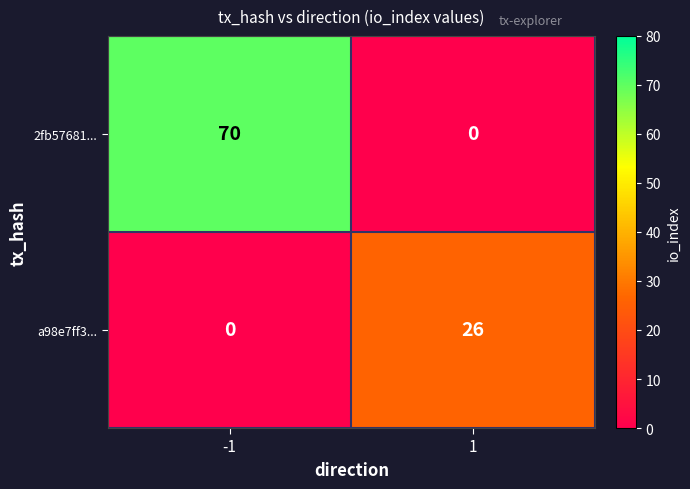

Rank the categories by a98e7ff3... value from highest to lowest.

1, -1